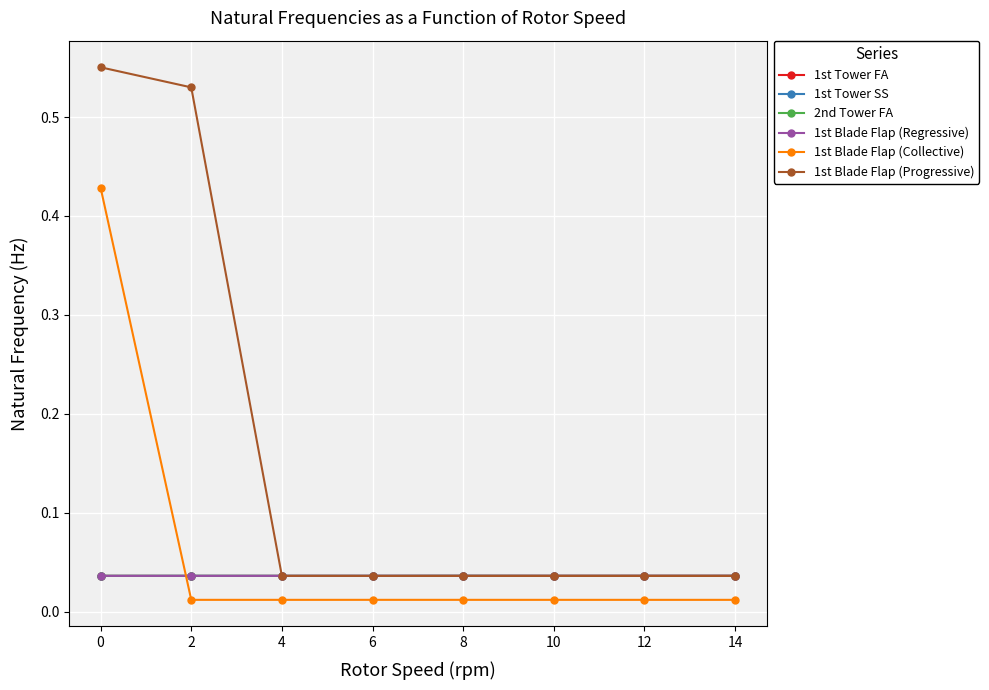

The value of 1st Blade Flap (Regressive) at 0 is 0.0. True or false?

True